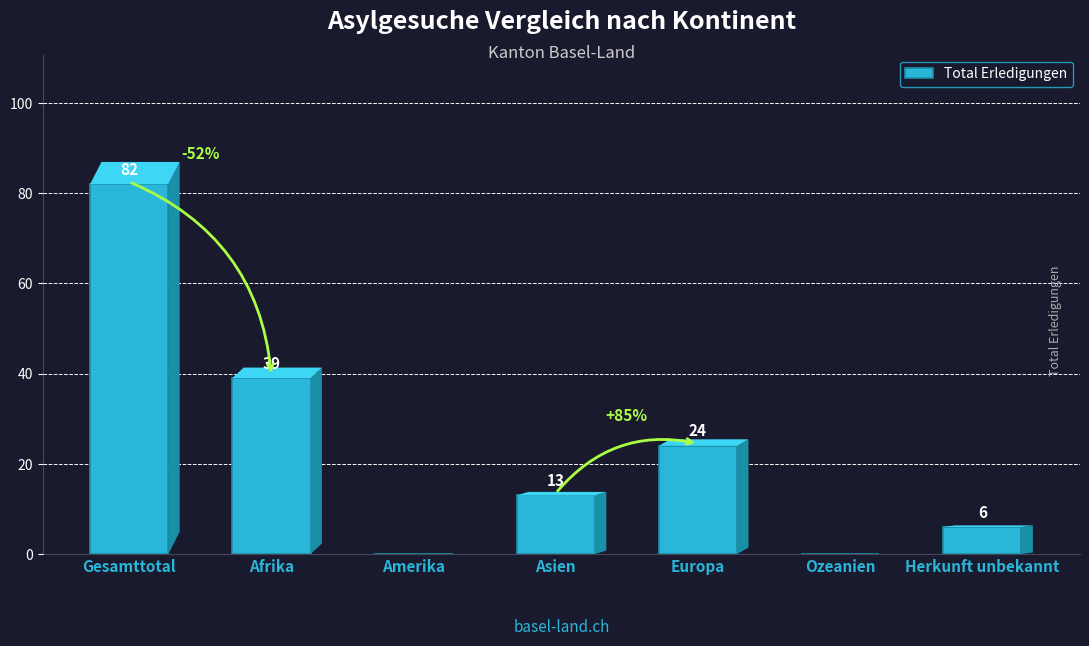

What is the sum of the values at Amerika and Herkunft unbekannt?

6